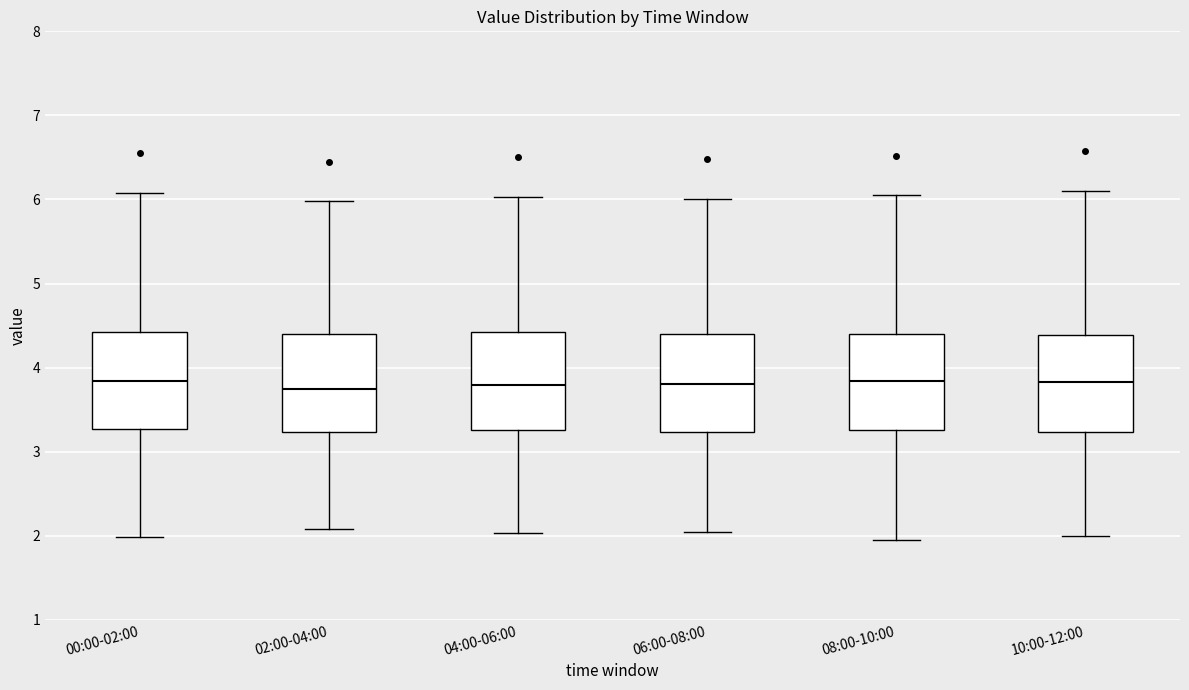

Where is the lower edge of the box for 10:00-12:00 on the y-axis? The values are not printed on the chart, so give them approximately, as read against the axis.

3.2